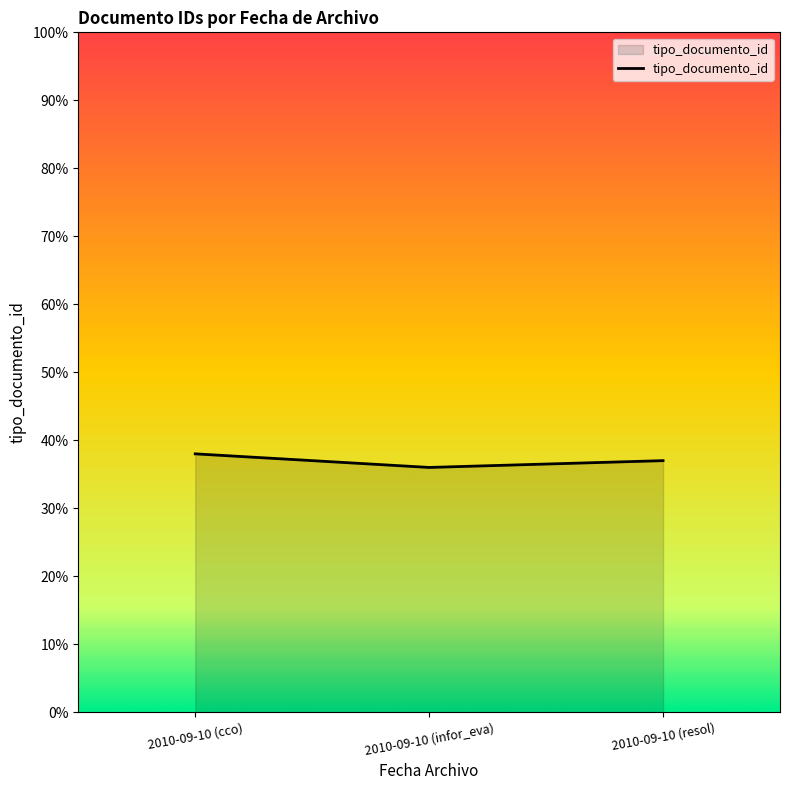

Reading right to left, what are all the values shown in this chart?

2010-09-10 (resol)=37	2010-09-10 (infor_eva)=36	2010-09-10 (cco)=38